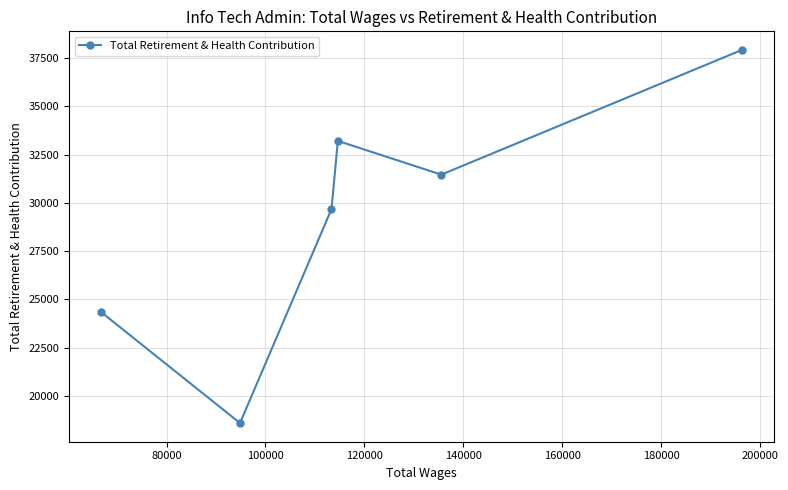

What is the greatest value displayed?

37909